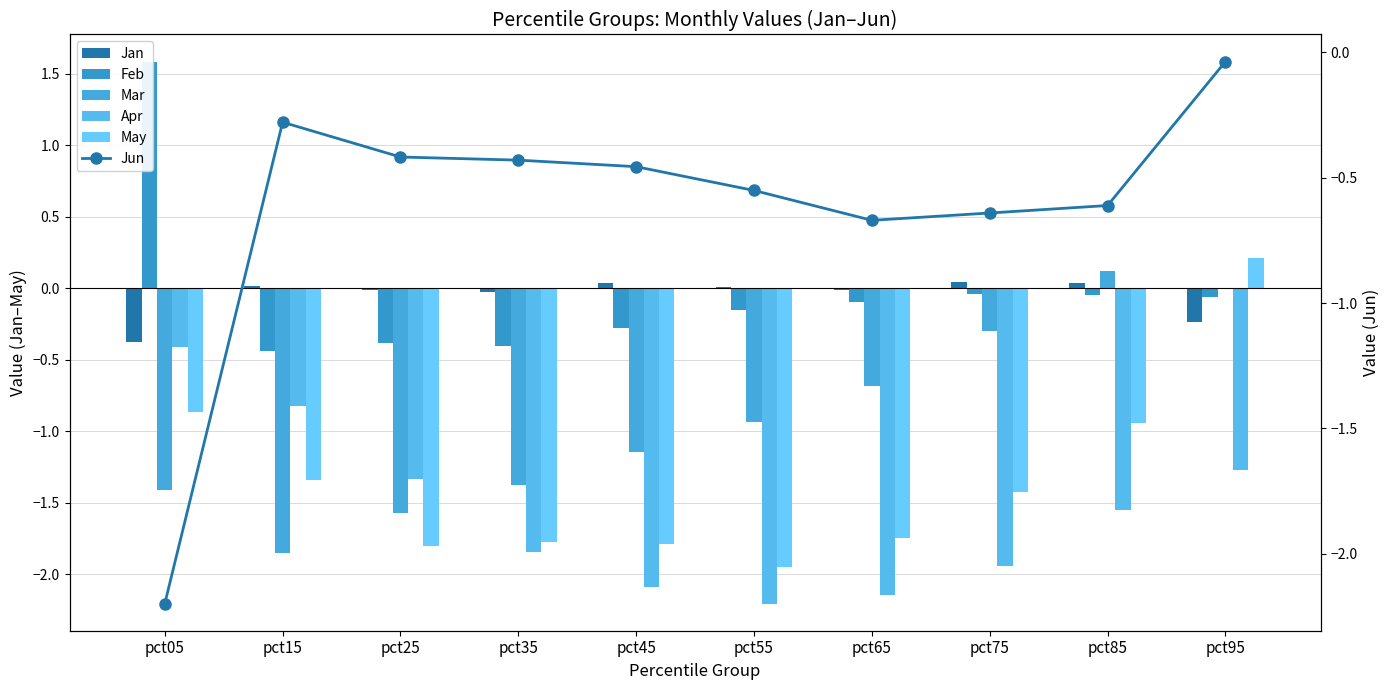

True or false: Apr has a value of -3.4 at pct65.

False